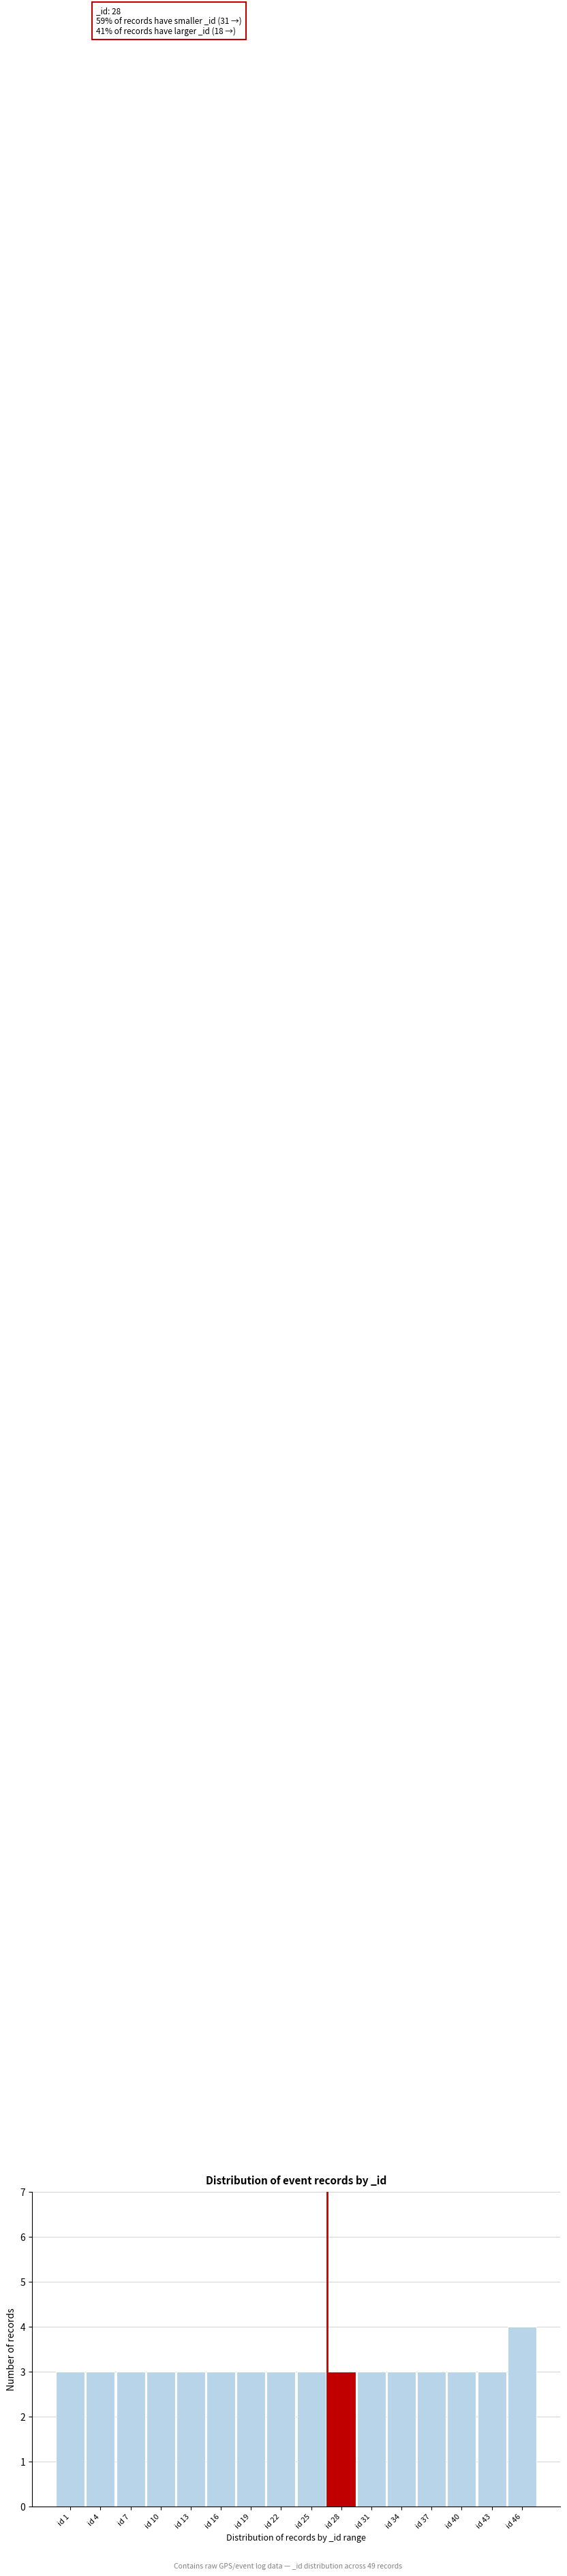

Reading left to right, extract all data points from this chart.

3	3	3	3	3	3	3	3	3	3	3	3	3	3	3	4